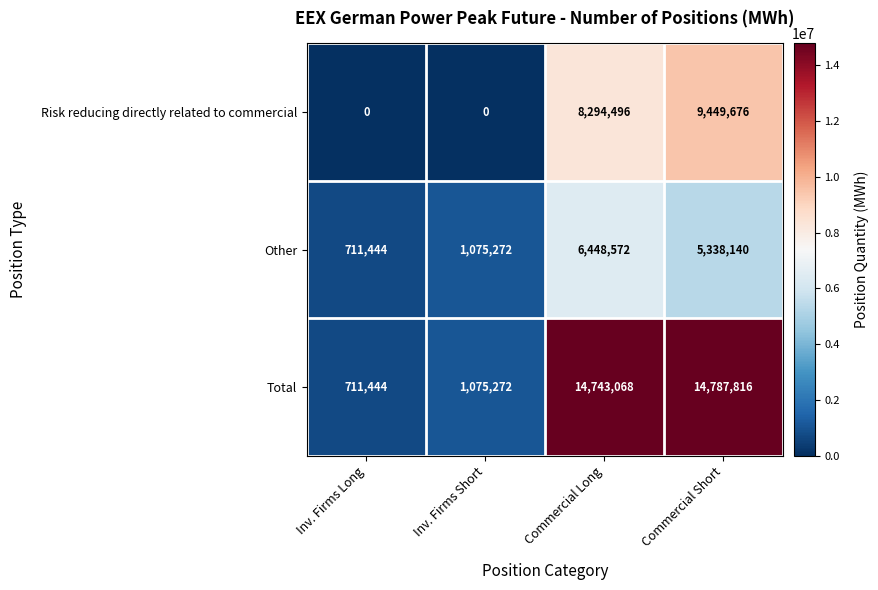

What is the difference between the maximum and minimum values in the Total series?

14076372